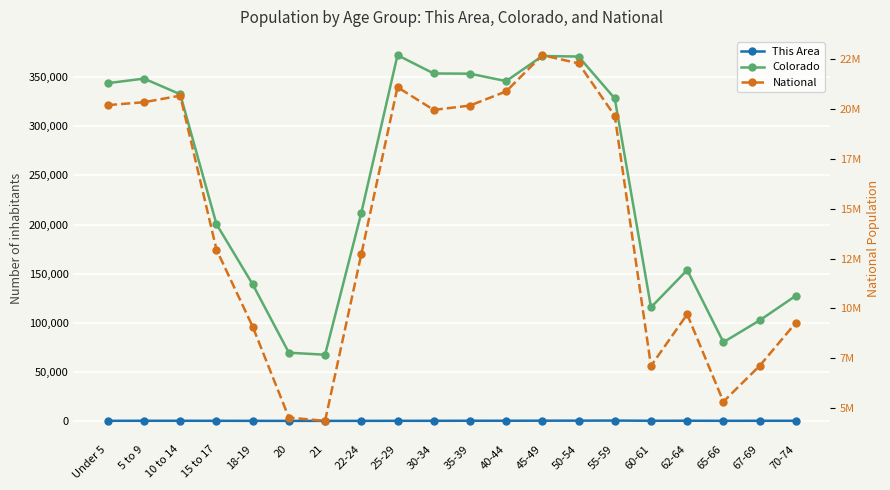

At which label does This Area reach its minimum?

21